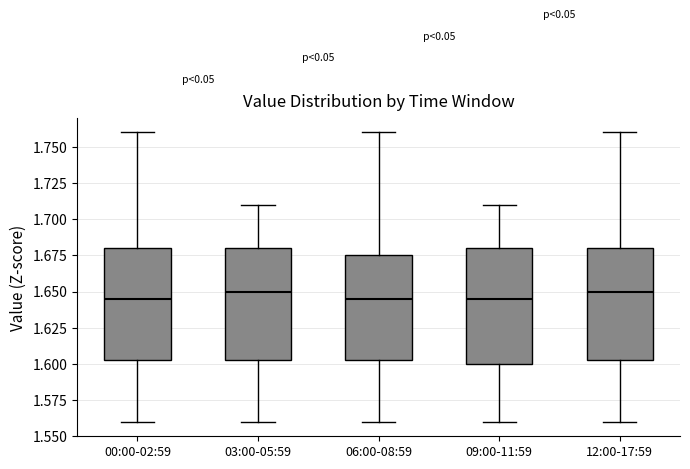

Reading left to right, read every box against the y-axis: the position of its median line, the range the box covers, and the ends of its whiskers. The values are not printed on the chart, so give them approximately, as read against the axis.

00:00-02:59: median 1.645, box 1.605 to 1.680, whiskers 1.560 to 1.760
03:00-05:59: median 1.650, box 1.605 to 1.680, whiskers 1.560 to 1.710
06:00-08:59: median 1.645, box 1.605 to 1.675, whiskers 1.560 to 1.760
09:00-11:59: median 1.645, box 1.600 to 1.680, whiskers 1.560 to 1.710
12:00-17:59: median 1.650, box 1.605 to 1.680, whiskers 1.560 to 1.760